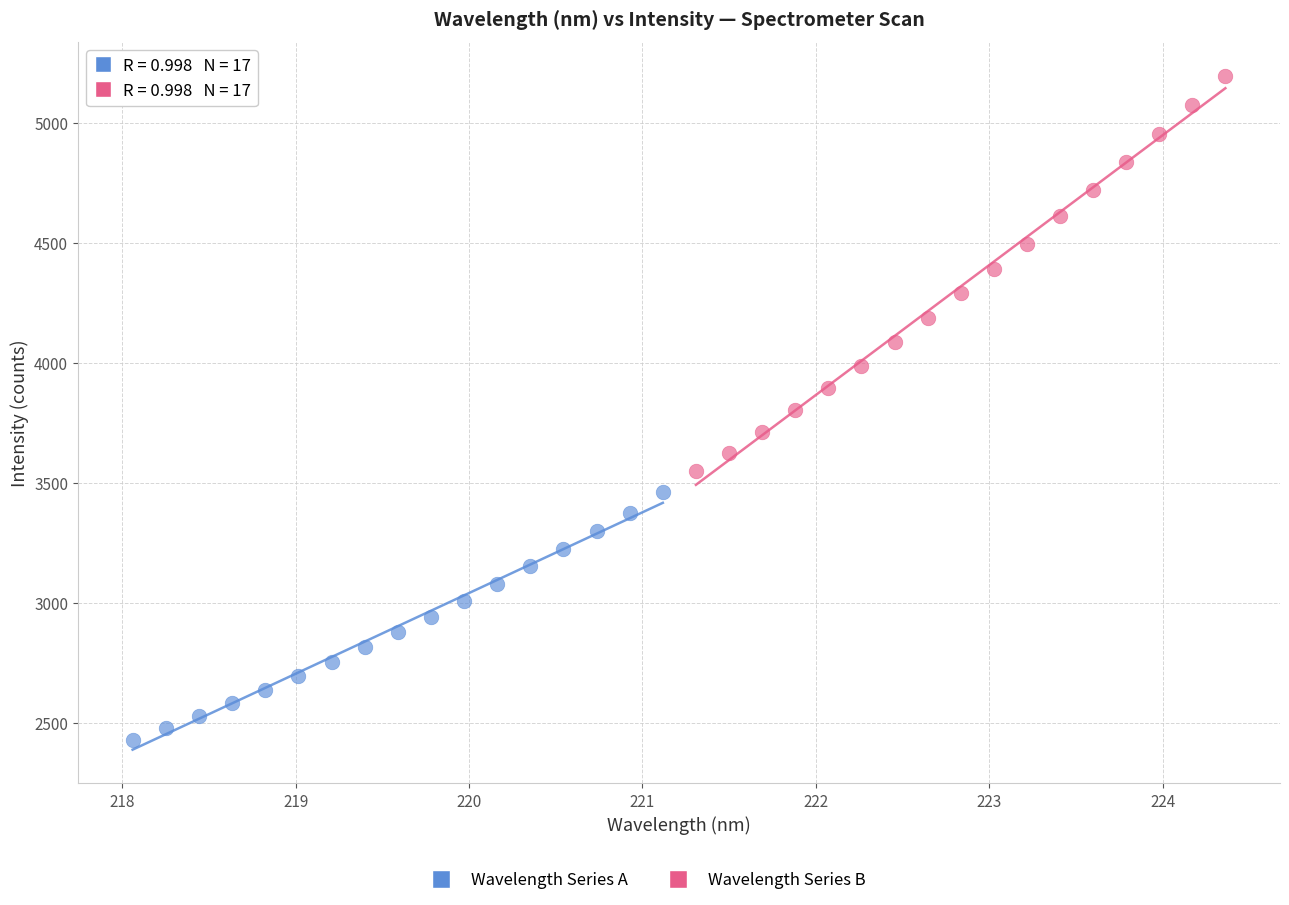

Which series reaches the maximum Y coordinate?

Wavelength Series B